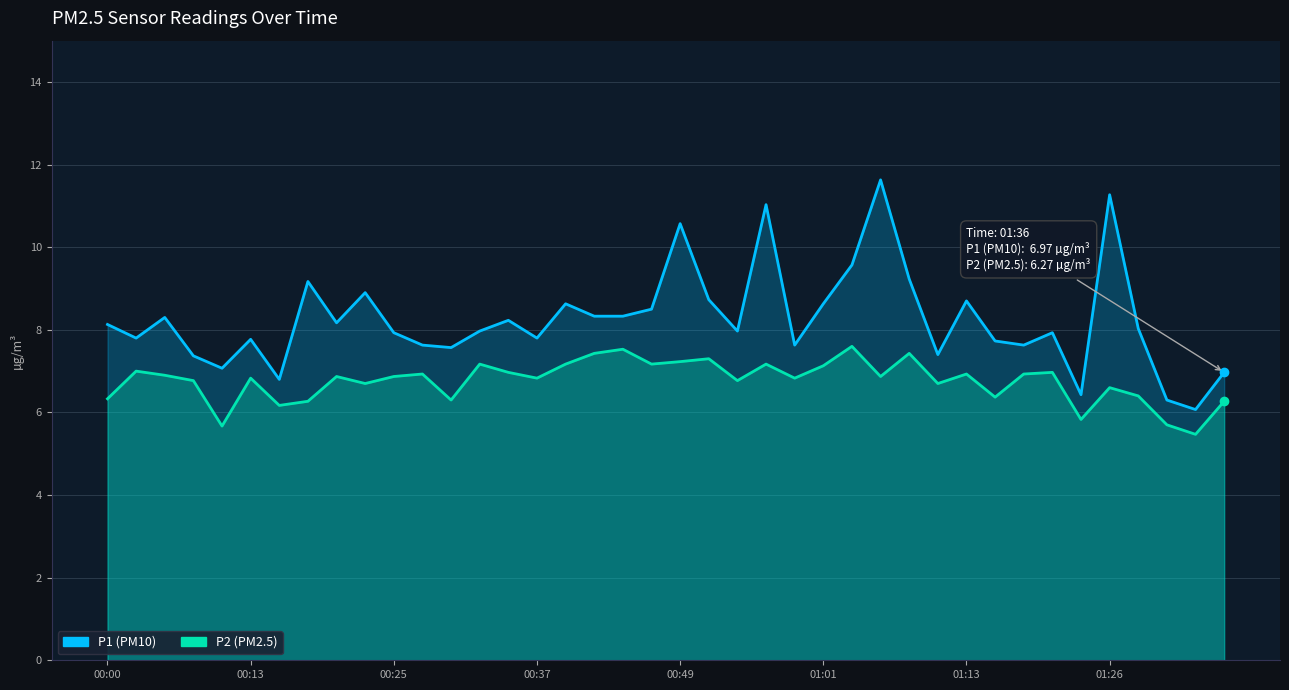

What is the difference between the P1 values at 22 and 00:00?

0.2